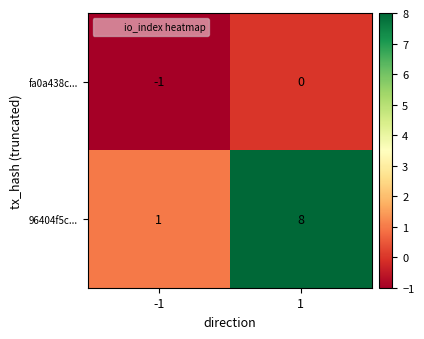

Which series has the largest total across all categories?

96404f5c...